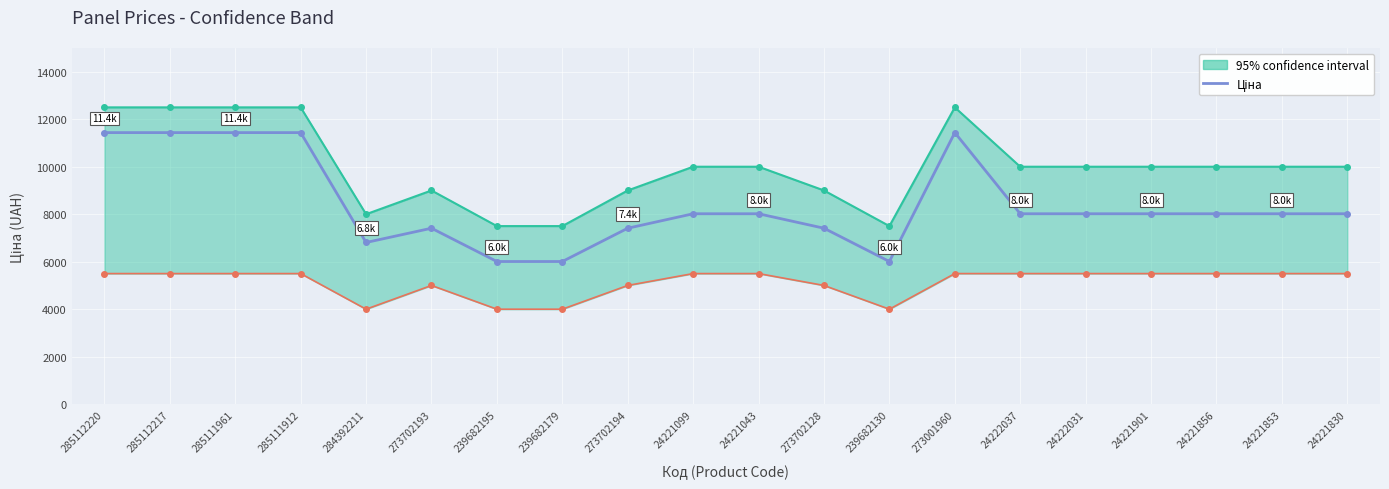

Reading left to right, extract all data points from this chart.

11436.8	11436.8	11436.8	11436.8	6809.2	7410.0	6008.1	6008.1	7410.0	8019.3	8019.3	7410.0	6008.1	11436.8	8019.3	8019.3	8019.3	8019.3	8019.3	8019.3